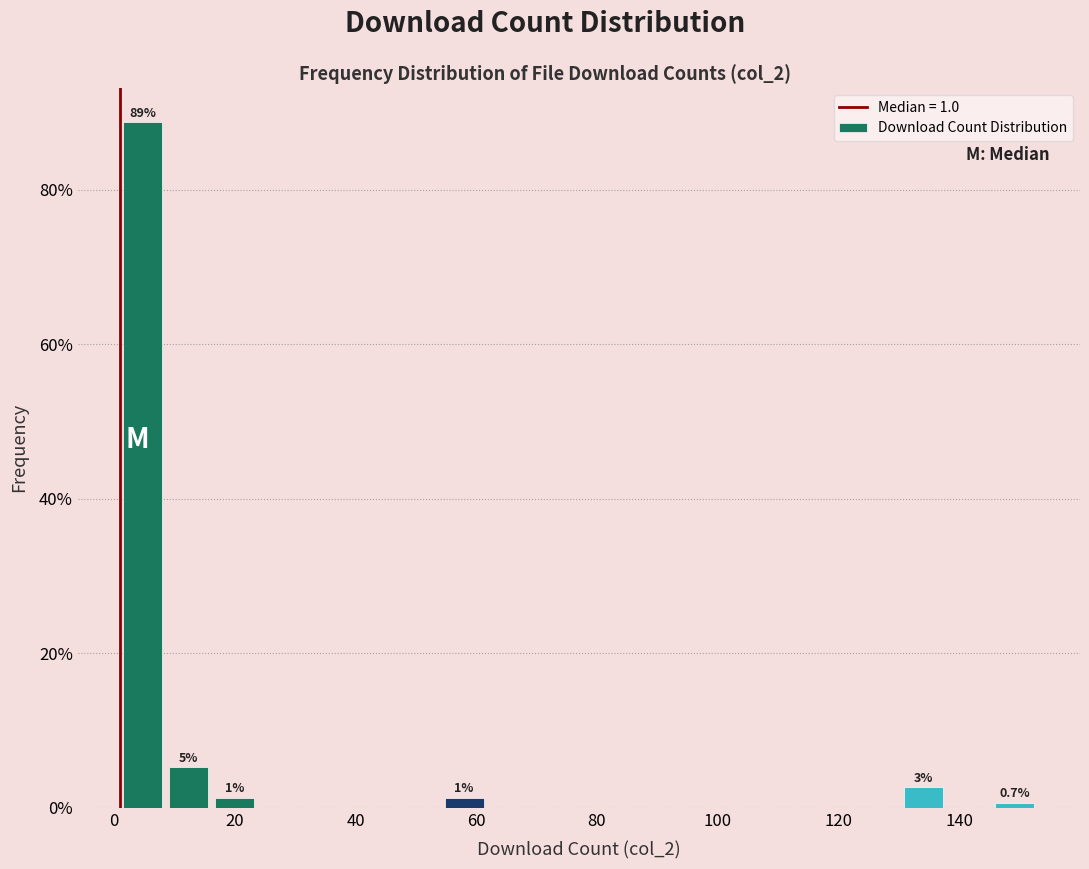

Read against the x-axis, roughly where is the centre of the tallest bar?

4